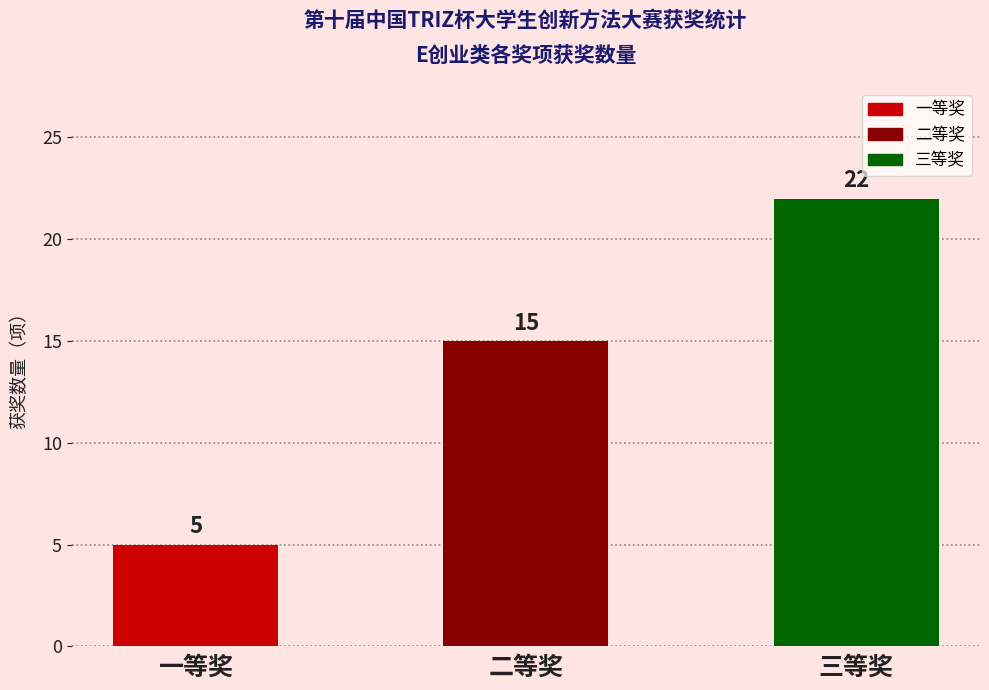

Reading left to right, list all the values displayed in this chart.

一等奖=5	二等奖=15	三等奖=22